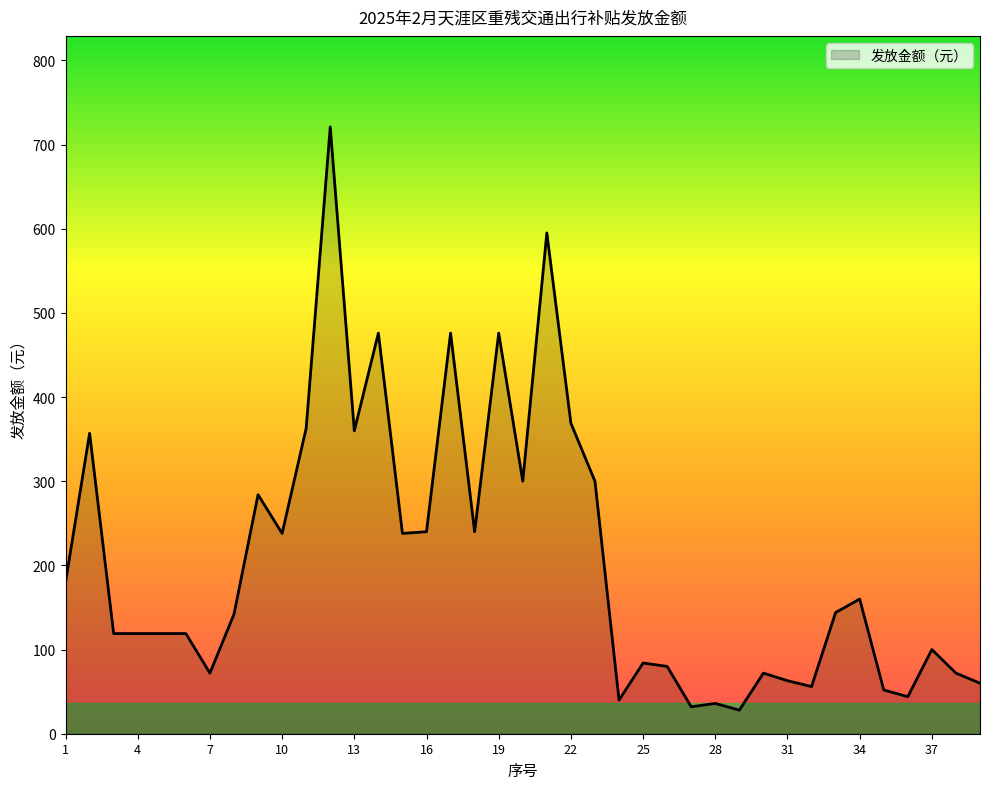

What is the difference between the maximum and minimum values?

693